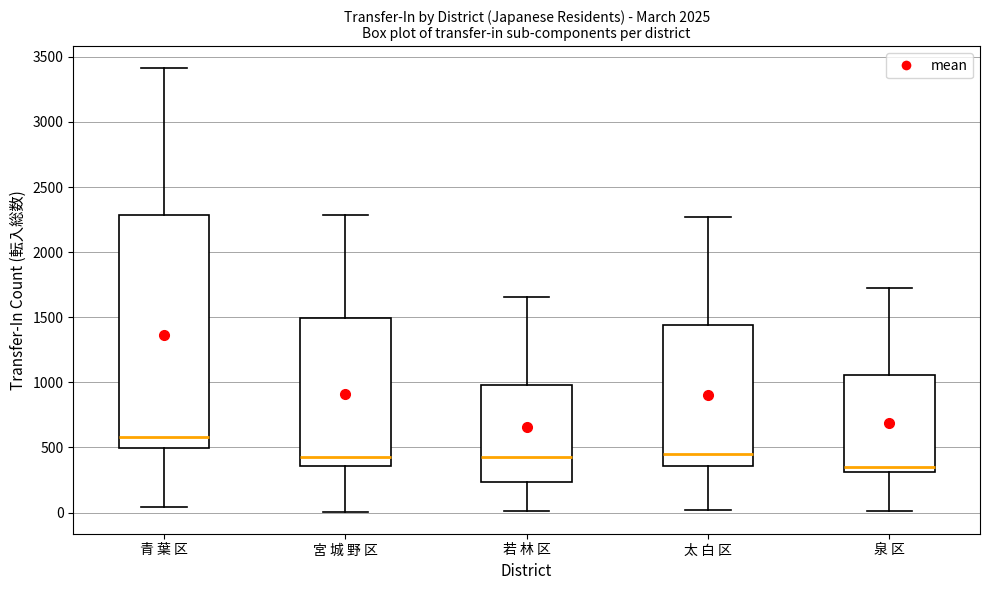

Reading left to right, read every box against the y-axis: the position of its median line, the range the box covers, and the ends of its whiskers. The values are not printed on the chart, so give them approximately, as read against the axis.

青 葉 区: median 600, box 500 to 2300, whiskers 50 to 3400
宮 城 野 区: median 400, box 350 to 1500, whiskers 0 to 2300
若 林 区: median 450, box 250 to 1000, whiskers 0 to 1650
太 白 区: median 450, box 350 to 1450, whiskers 0 to 2250
泉 区: median 350, box 300 to 1050, whiskers 0 to 1750